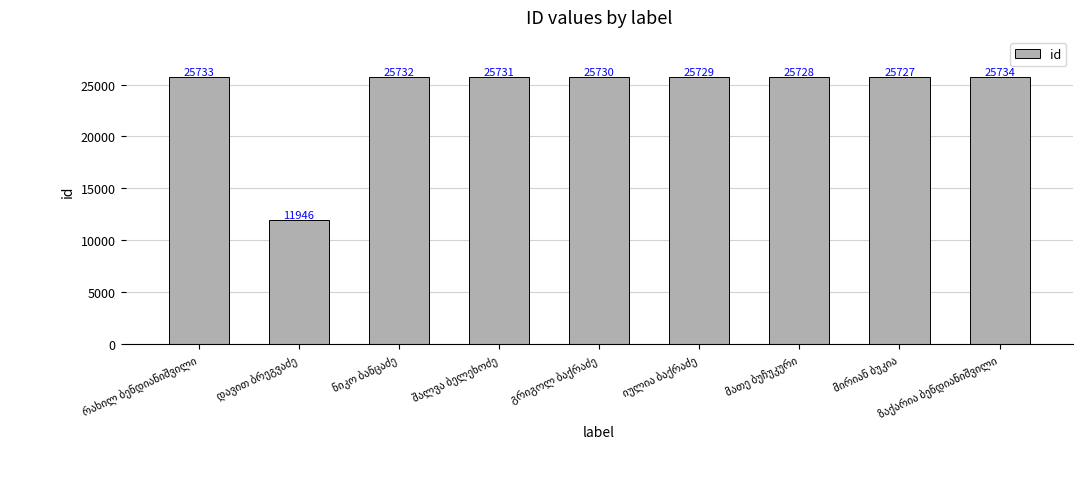

What is the value of the 1st bar from the left?

25733